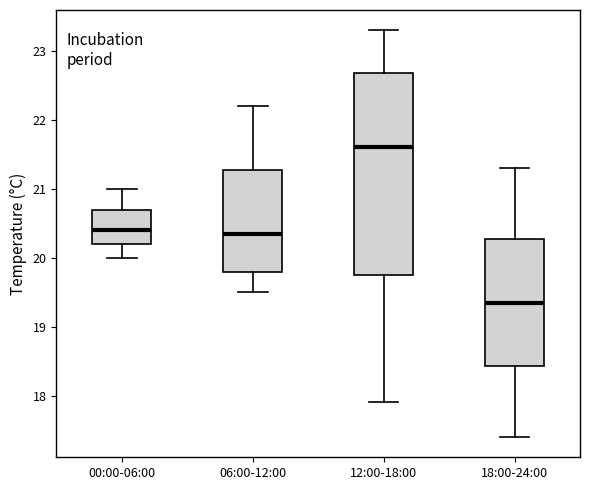

Where is the lower edge of the box for 18:00-24:00 on the y-axis? The values are not printed on the chart, so give them approximately, as read against the axis.

18.4